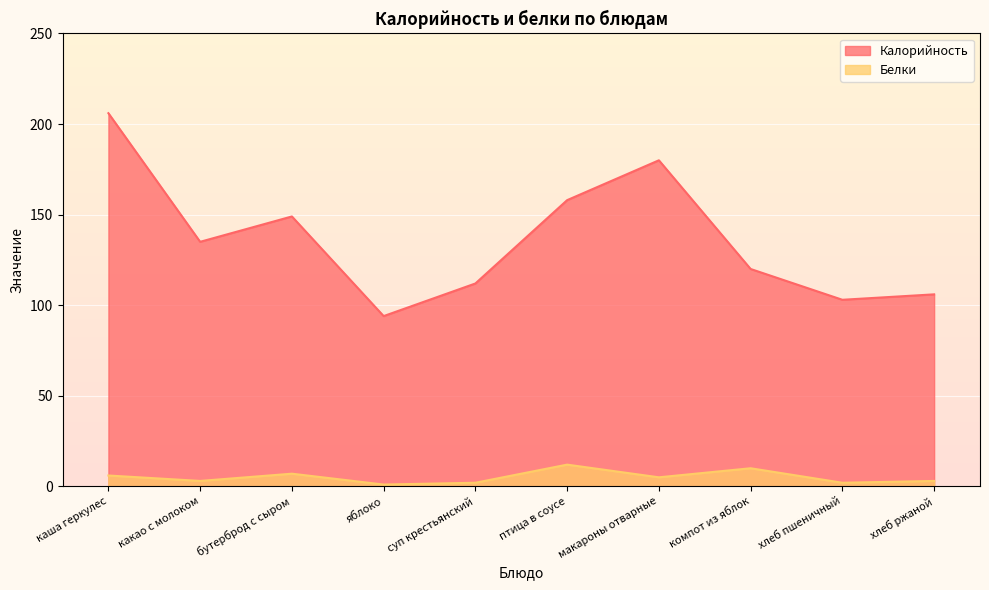

True or false: Белки and Калорийность intersect in this chart.

False